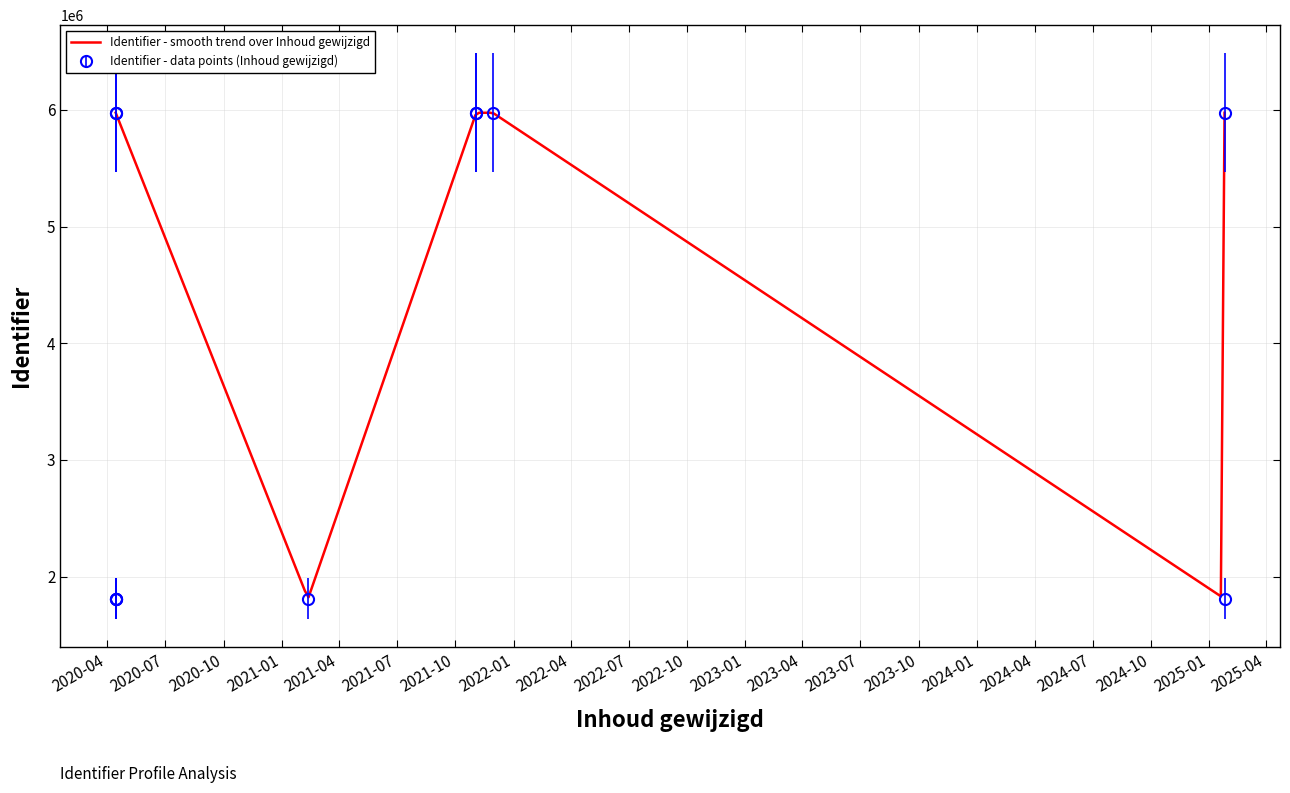

What is the average value?

4082202